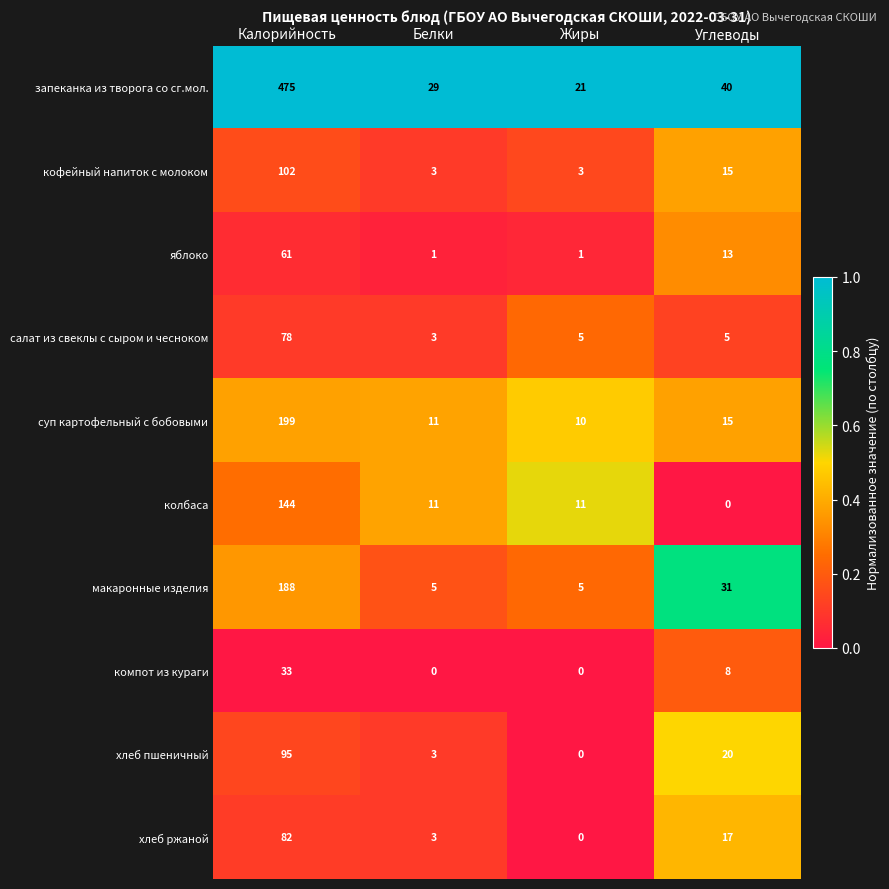

The салат из свеклы с сыром и чесноком series shows 5 at Жиры. True or false?

True